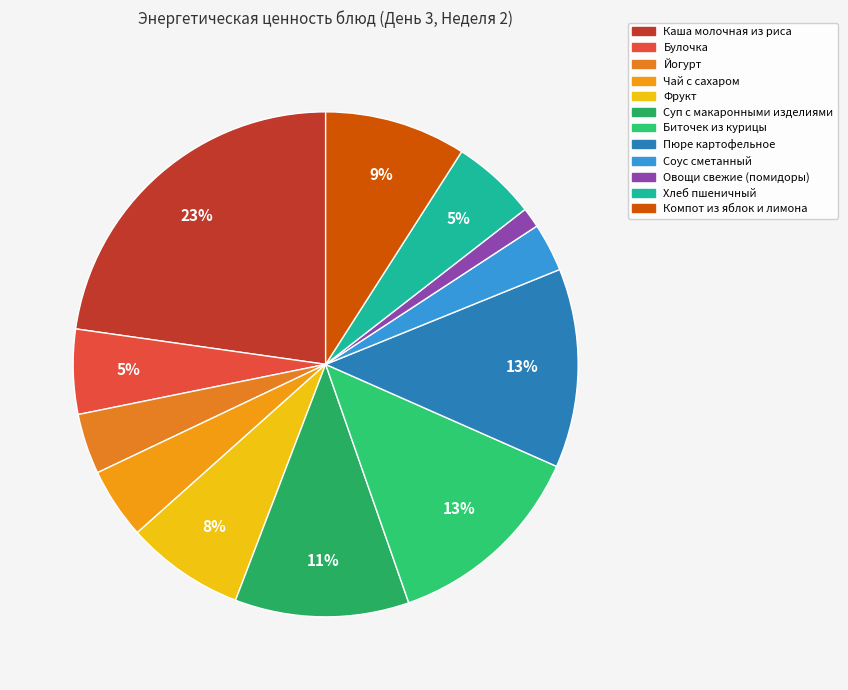

Does any single category account for the majority?

No